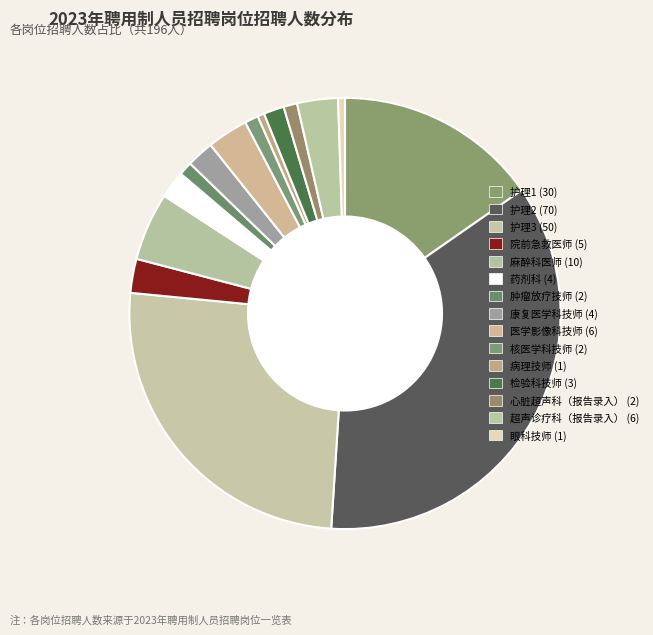

To the nearest percent, what is the combined percentage of 眼科技师 and 药剂科?

3%